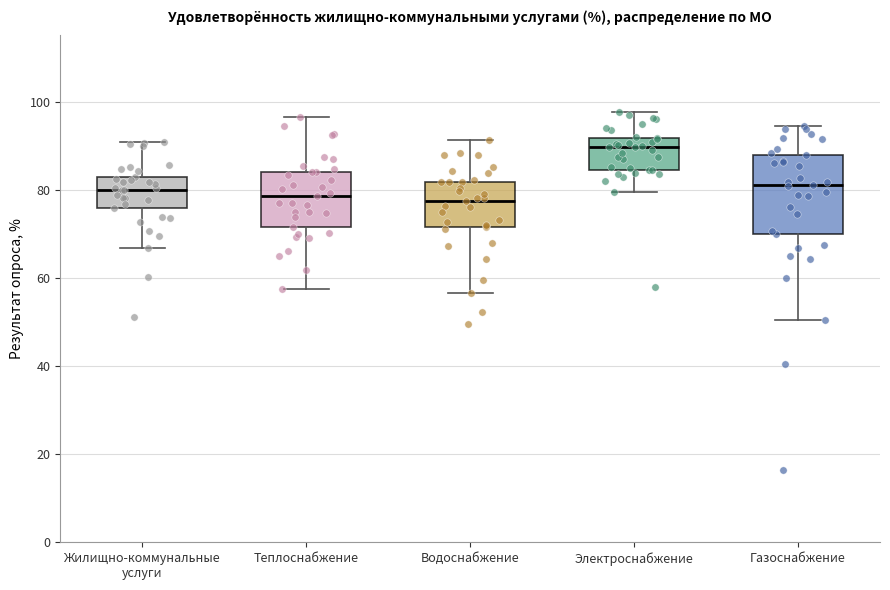

Where is the upper edge of the box for Электроснабжение on the y-axis? The values are not printed on the chart, so give them approximately, as read against the axis.

92